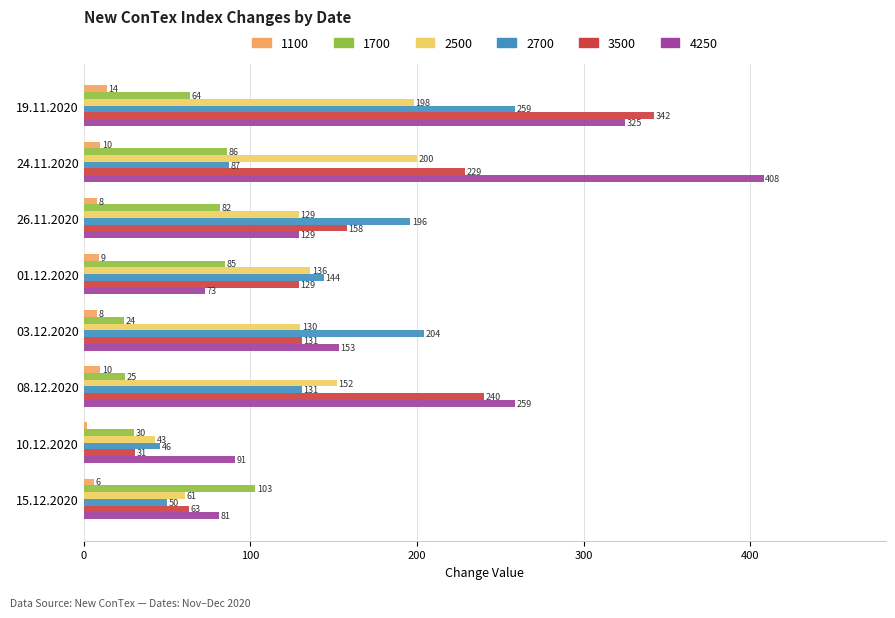

What is the average value of the 1100 series?

8